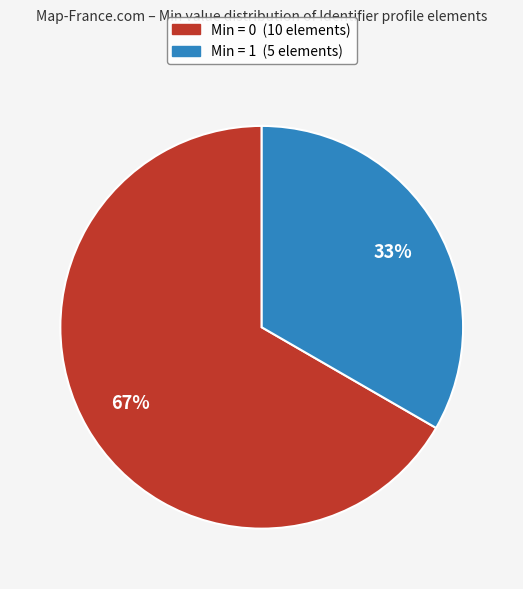

To the nearest percent, what is the average slice percentage?

50%